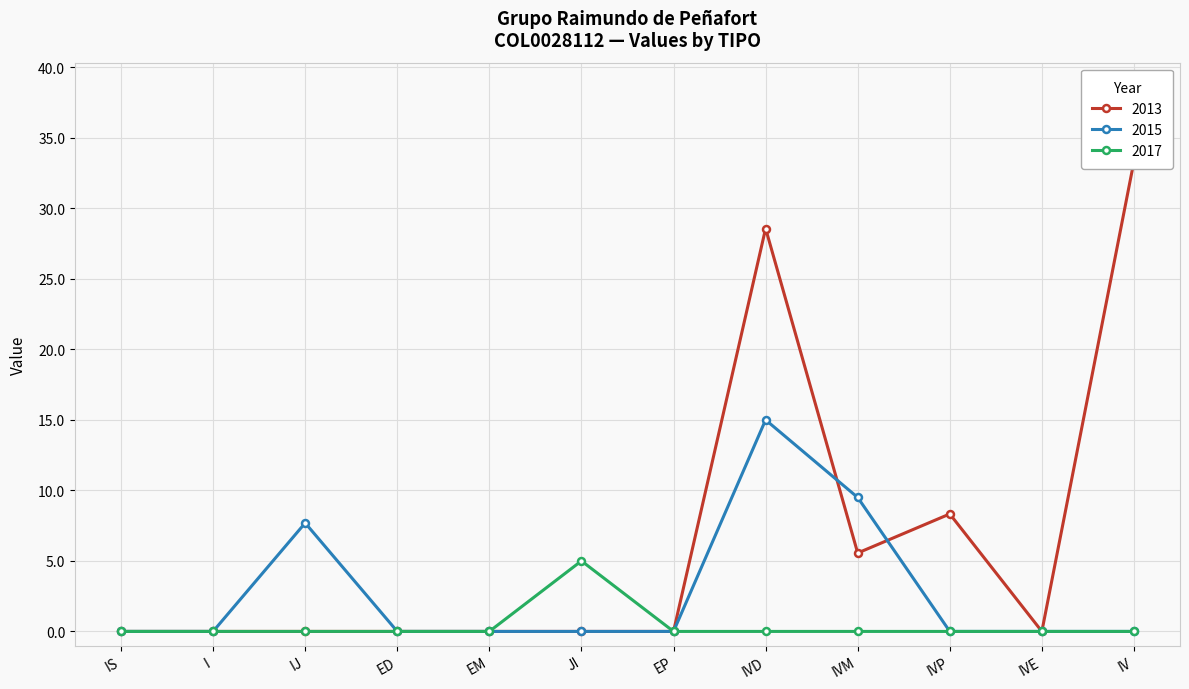

Which series has the largest total across all categories?

2013